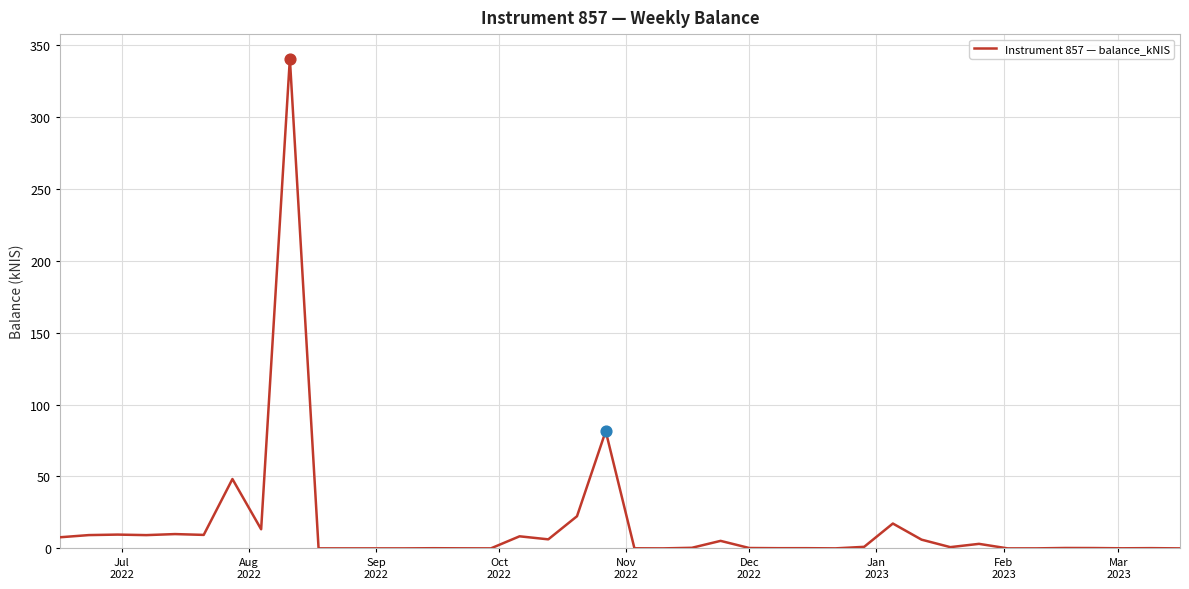

Is this an area chart (filled region under the line)?

No